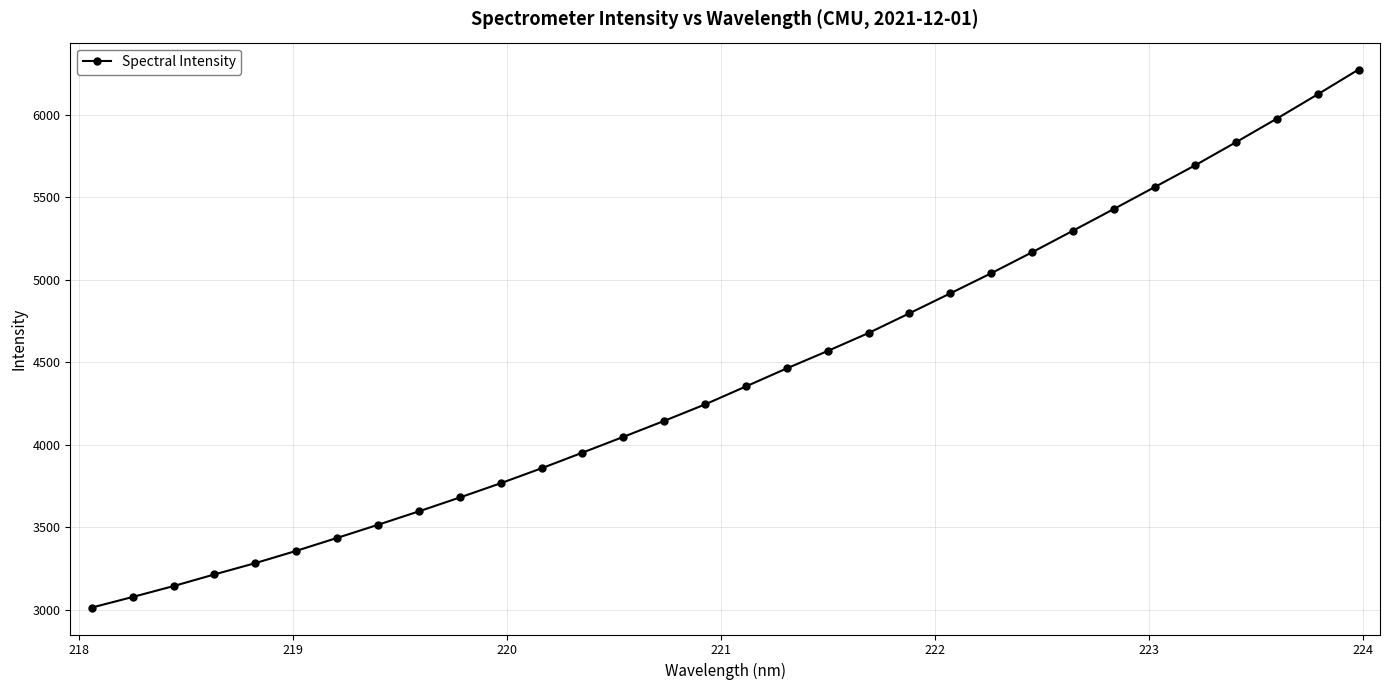

How many categories are shown in the chart?

32